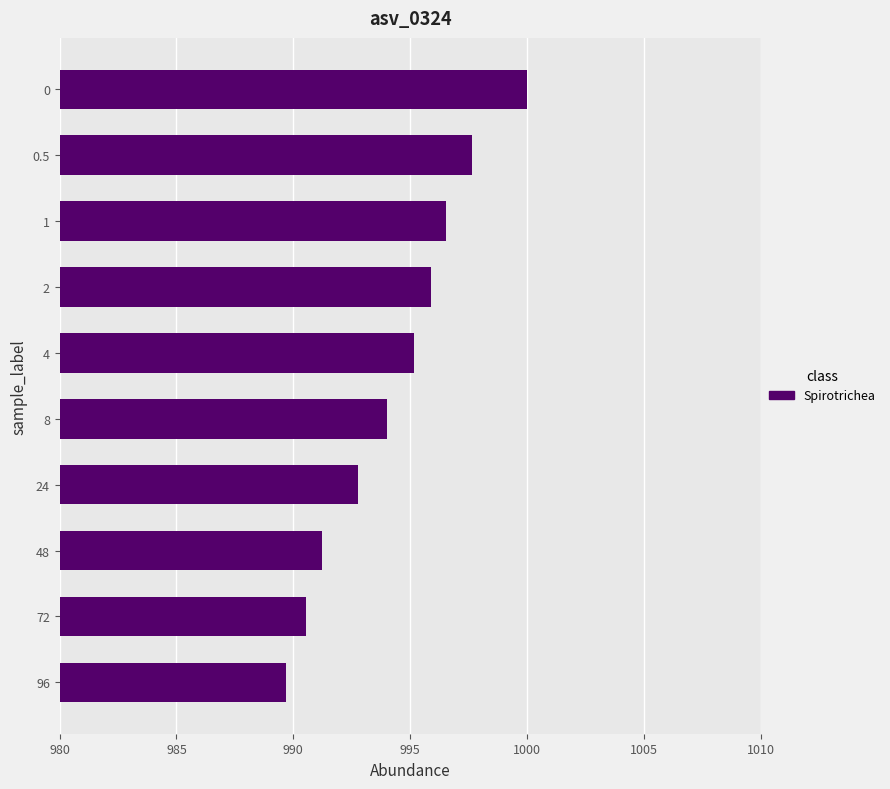

List the labels in order of value, largest first.

0, 0.5, 1, 2, 4, 8, 24, 48, 72, 96